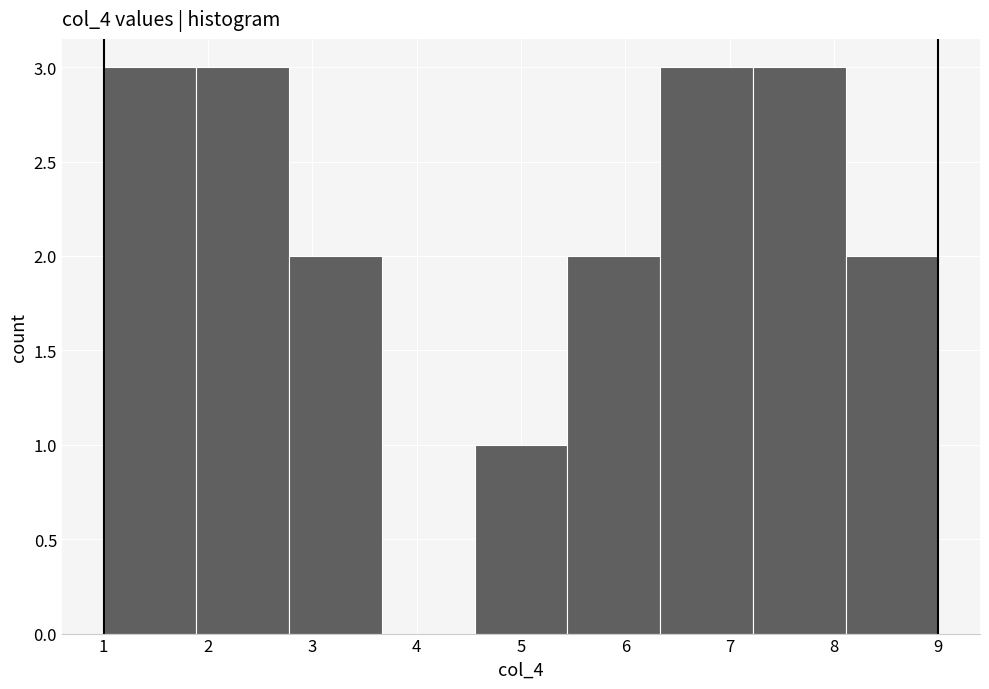

Reading left to right, transcribe this chart: for each bar, give the range it covers on the x-axis and its height. Neither the bar edges nor the heights are printed on the chart, so give them approximately, as read against the axes.

1.0 to 1.9: 3
1.9 to 2.8: 3
2.8 to 3.7: 2
3.7 to 4.6: 0
4.6 to 5.4: 1
5.4 to 6.3: 2
6.3 to 7.2: 3
7.2 to 8.1: 3
8.1 to 9.0: 2